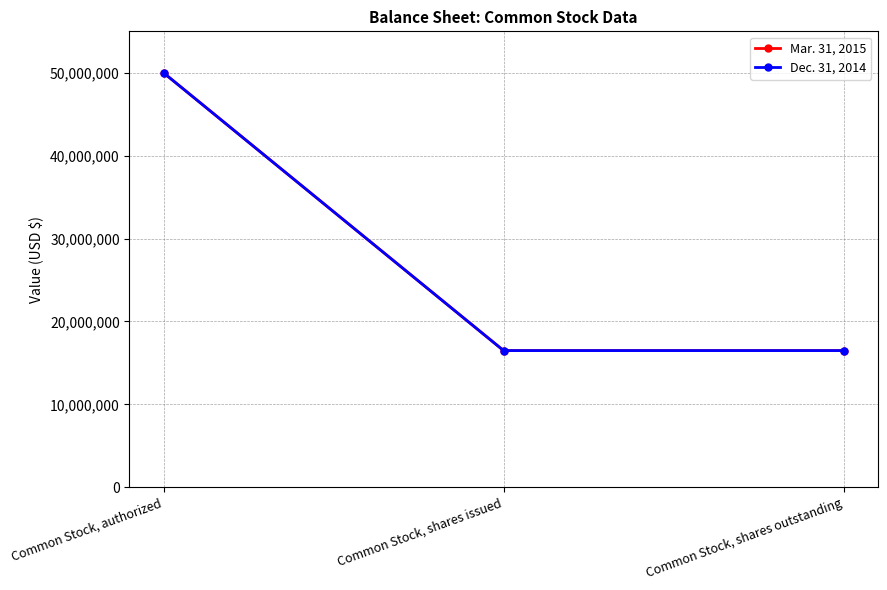

Which has a higher value, Common Stock, shares outstanding or Common Stock, shares issued?

Common Stock, shares outstanding